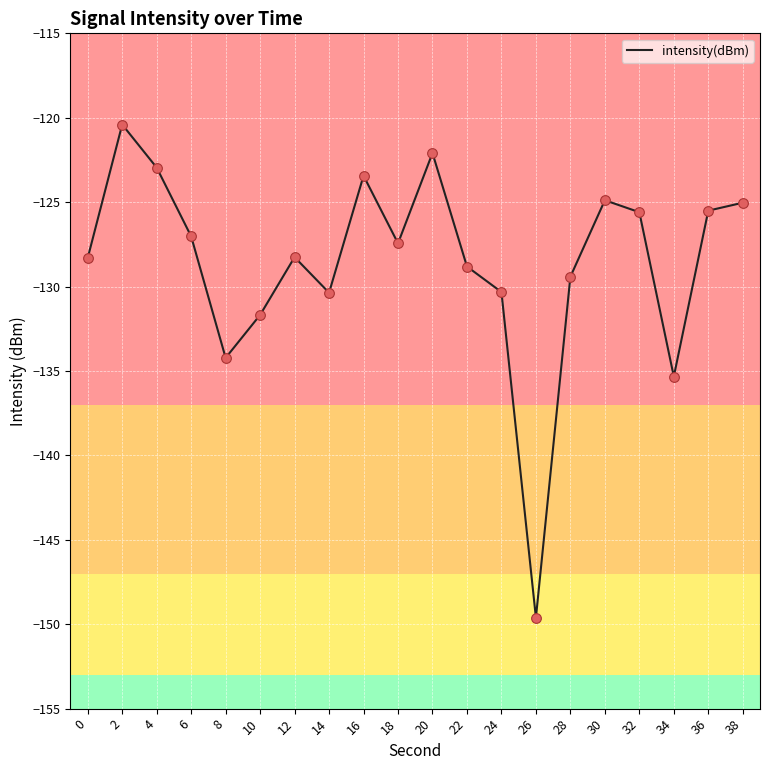

Between 4 and 34, which is larger?

4